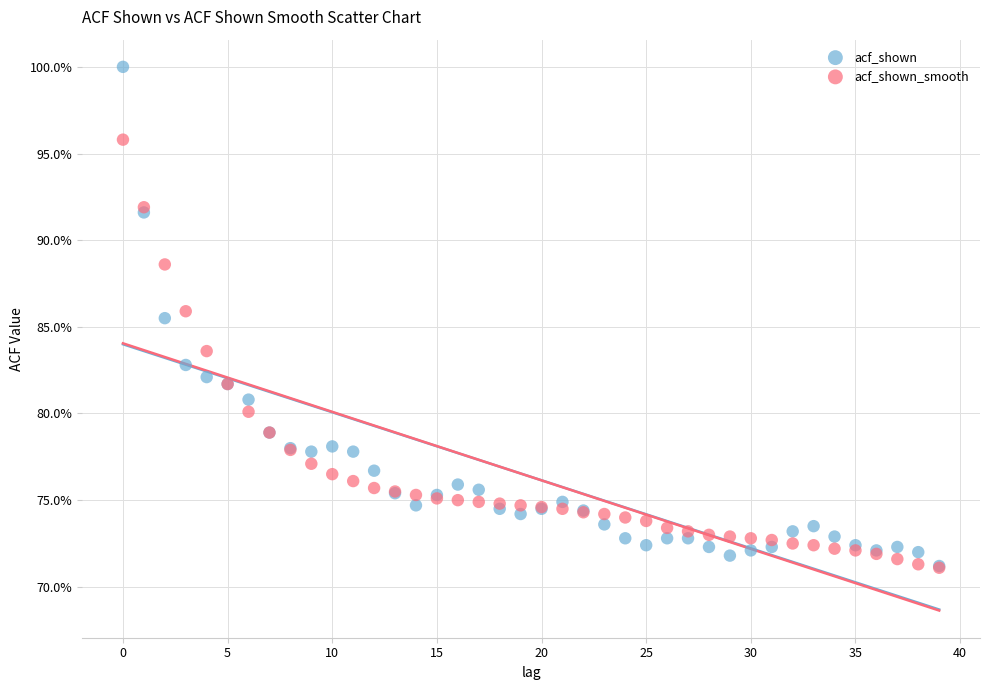

What are all the series names shown in the legend?

acf_shown, acf_shown_smooth